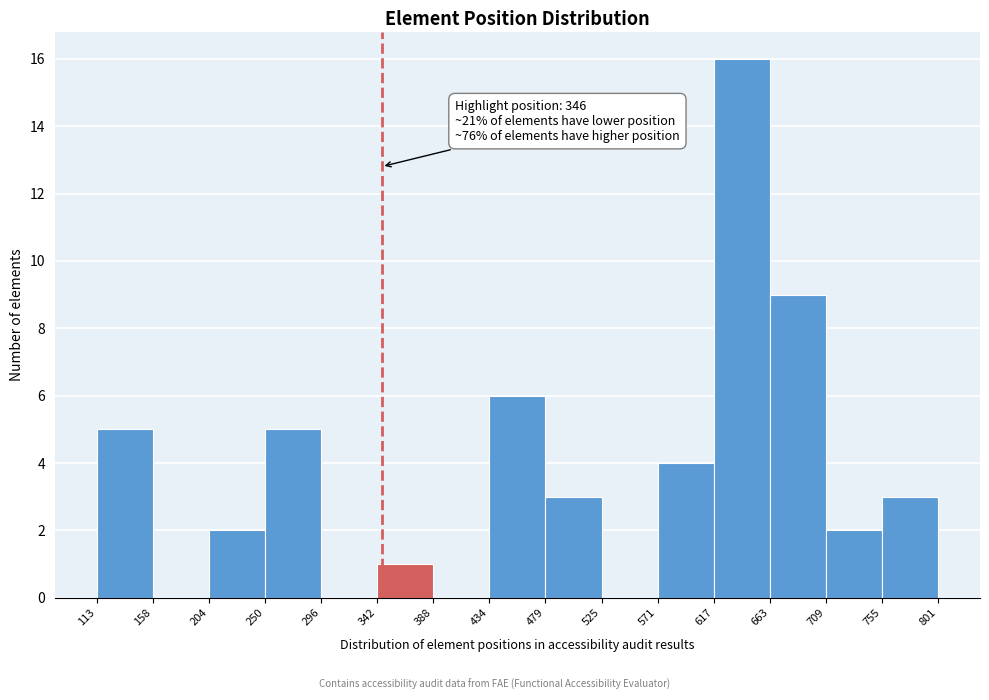

Over which range of the x-axis is the bar tallest?

617 to 663